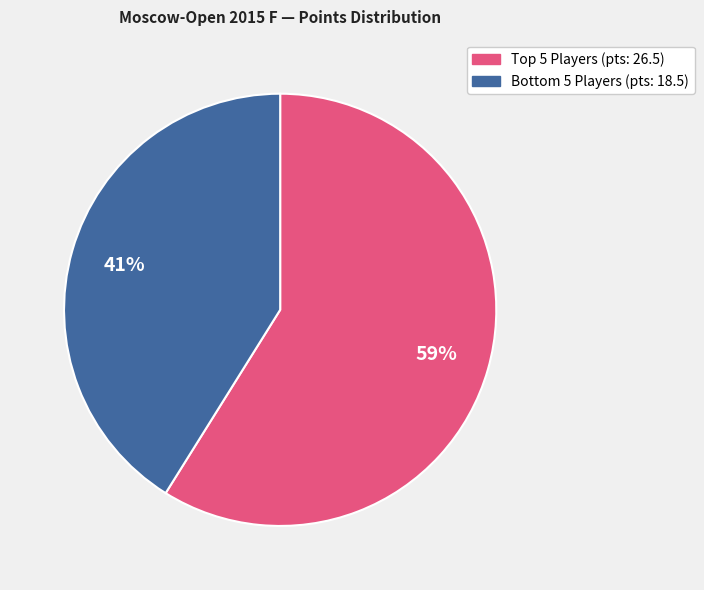

To the nearest percent, what is the average slice percentage?

50%